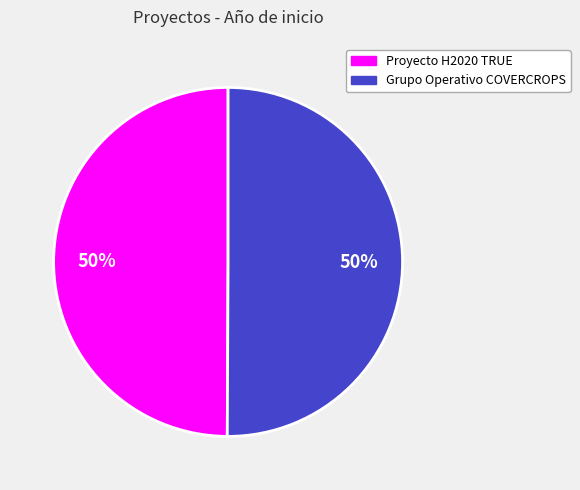

Count the number of slices in the pie.

2